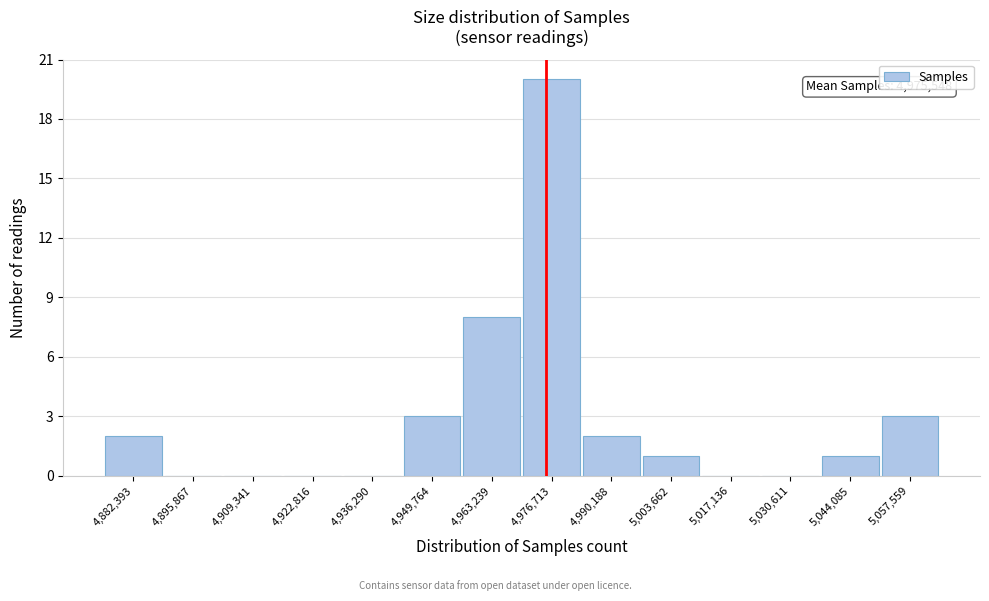

Over which range of the x-axis is the bar tallest?

4970000 to 4984000